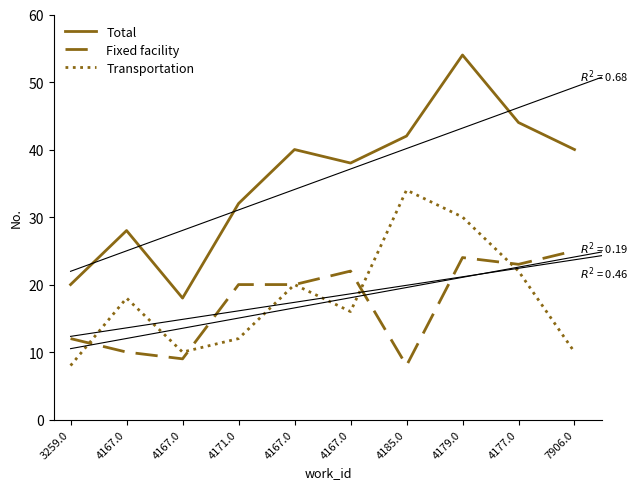

How many interior local peaks does the Total series have?

3